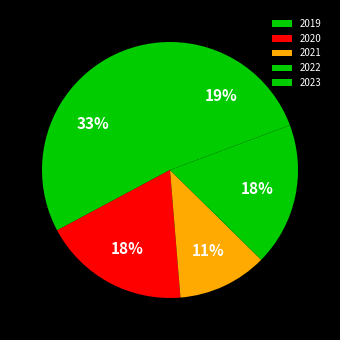

Combined, what portion of the pie is 2019 and 2020?

51.3%